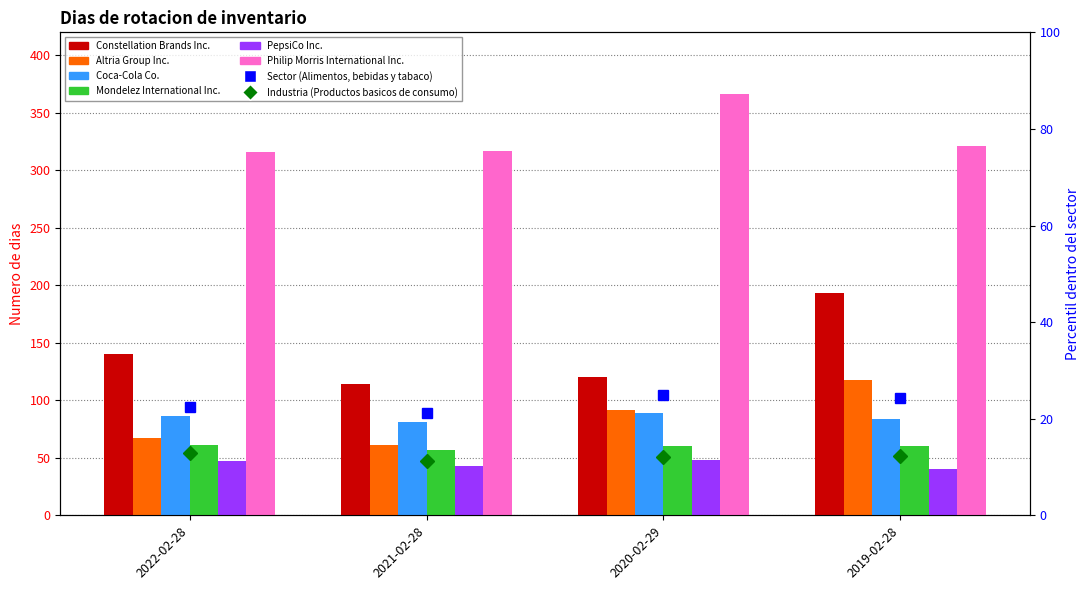

Rank the series by their maximum value, from highest to lowest.

Philip Morris International Inc., Constellation Brands Inc., Altria Group Inc., Coca-Cola Co., Mondelez International Inc., PepsiCo Inc.